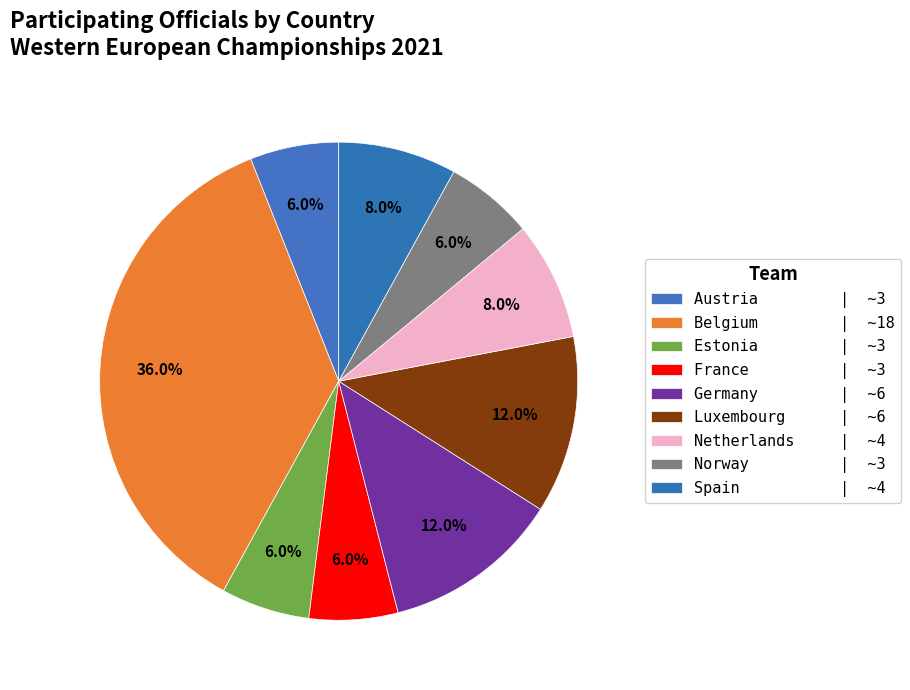

Rank the categories by value from lowest to highest.

Austria, Estonia, France, Norway, Netherlands, Spain, Germany, Luxembourg, Belgium